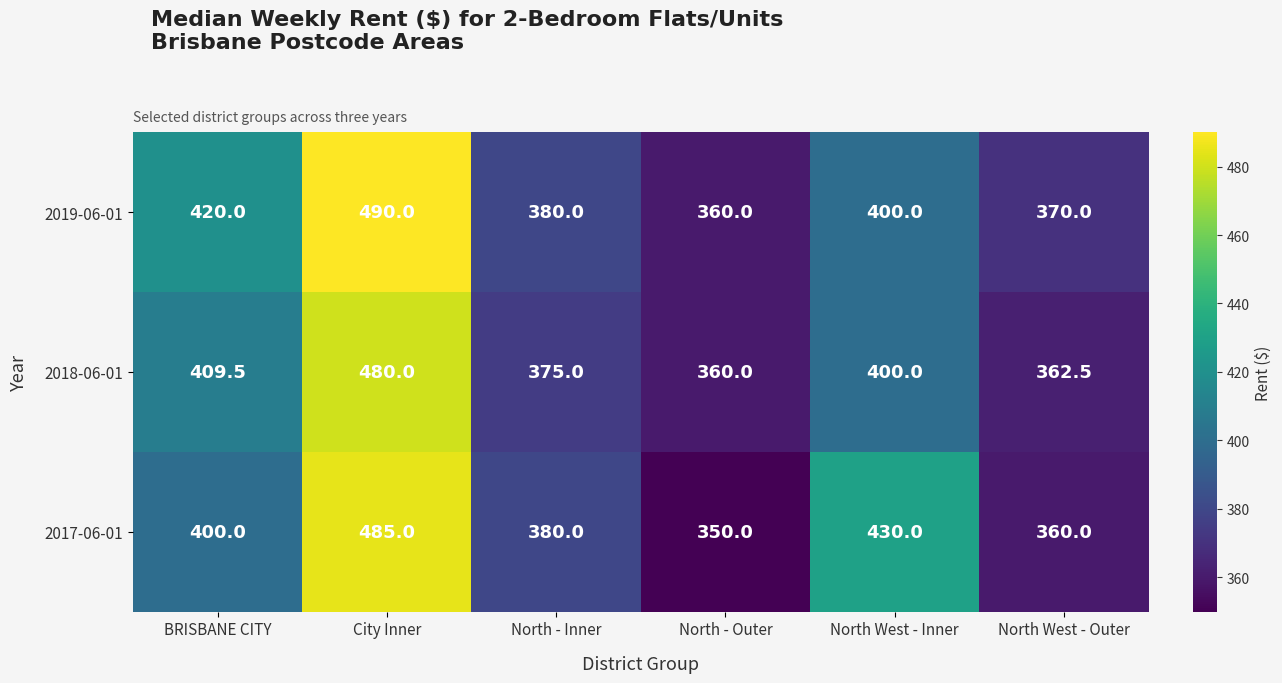

The value of 2018-06-01 at North - Outer is 360.0. True or false?

True